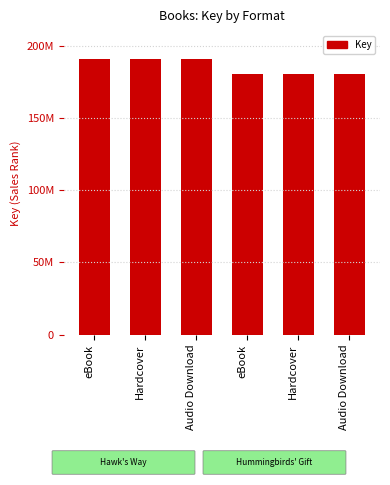

Does the chart contain any negative values?

No